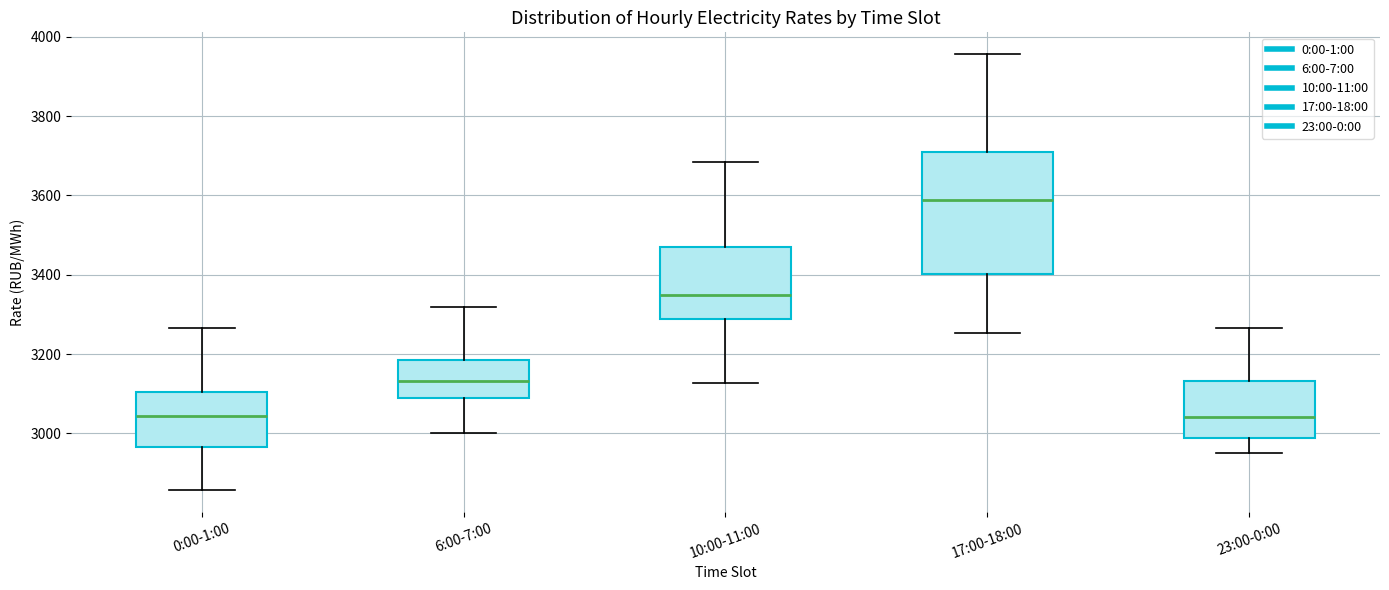

Reading left to right, transcribe this box plot: for each box, give where its median line is, the range the box spans, and where its two whiskers end, as read against the y-axis. The values are not printed on the chart, so give them approximately, as read against the axis.

0:00-1:00: median 3040, box 2960 to 3100, whiskers 2860 to 3260
6:00-7:00: median 3140, box 3080 to 3180, whiskers 3000 to 3320
10:00-11:00: median 3360, box 3280 to 3460, whiskers 3120 to 3680
17:00-18:00: median 3580, box 3400 to 3700, whiskers 3260 to 3960
23:00-0:00: median 3040, box 2980 to 3140, whiskers 2940 to 3260